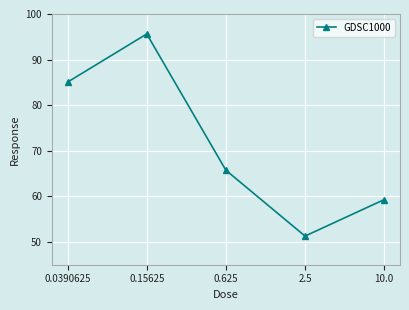

Which label corresponds to the smallest value in the chart?

2.5